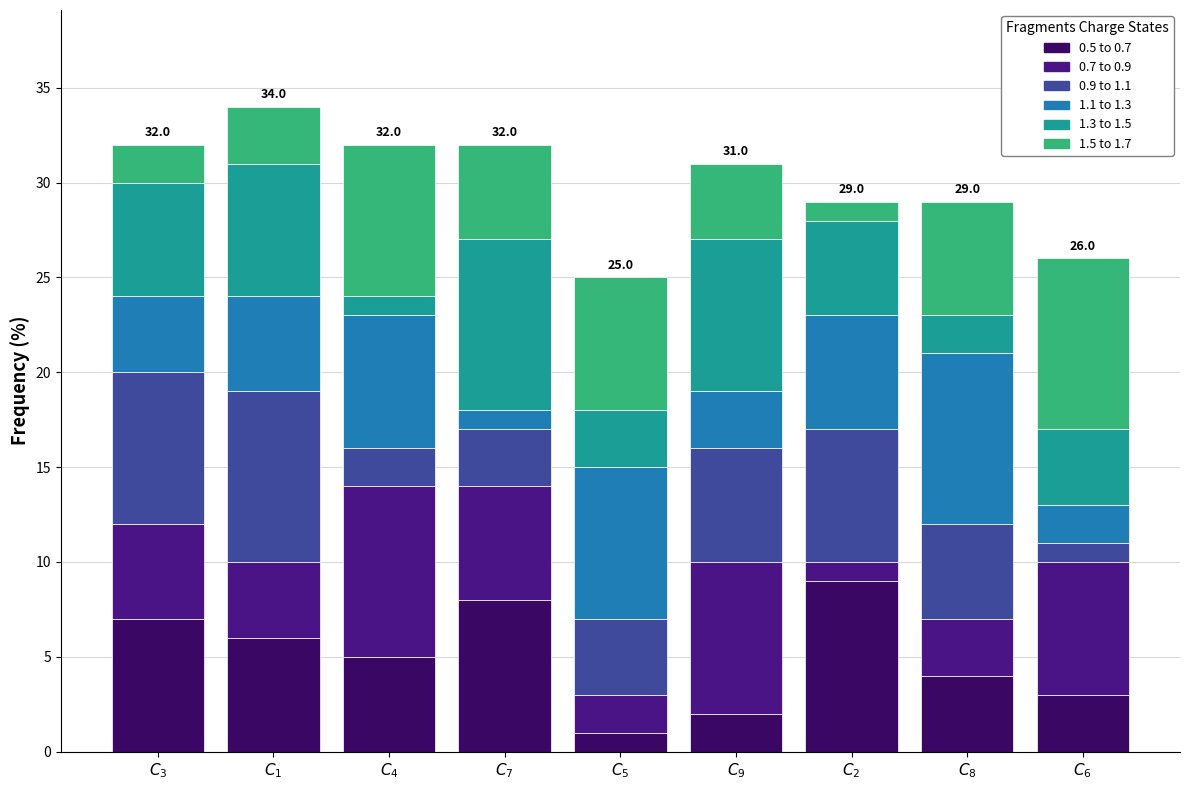

Does the chart contain stacked bars?

Yes